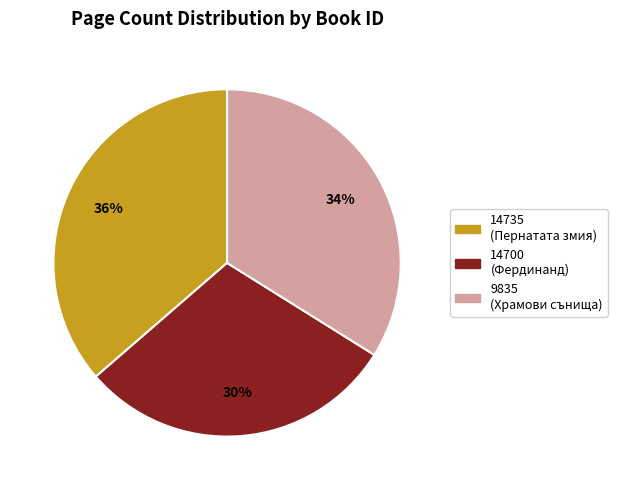

Approximately how many times larger is the value at 9835 compared to 14700?

1.1